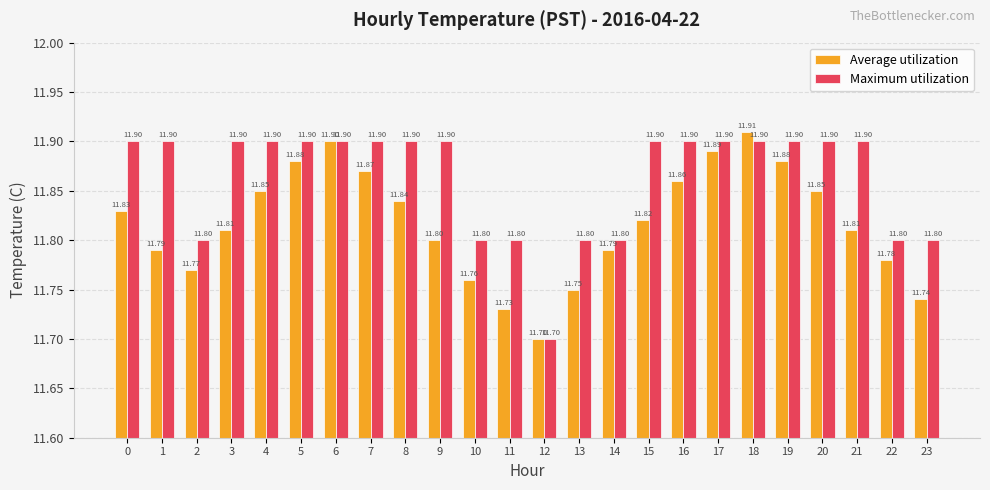

What is the approximate value of Maximum utilization at 15?

11.9